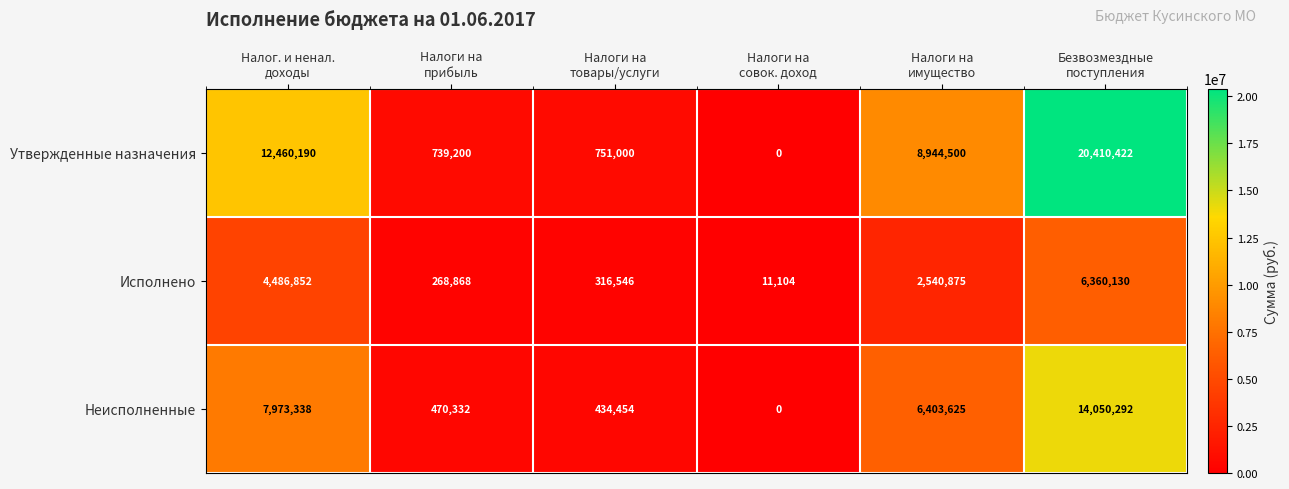

Reading left to right, what are all the values shown in this chart?

Утвержденные назначения: 12460190	739200	751000	0	8944500	20410422
Исполнено: 4486852	268868	316546	11104	2540875	6360130
Неисполненные: 7973338	470332	434454	0	6403625	14050292